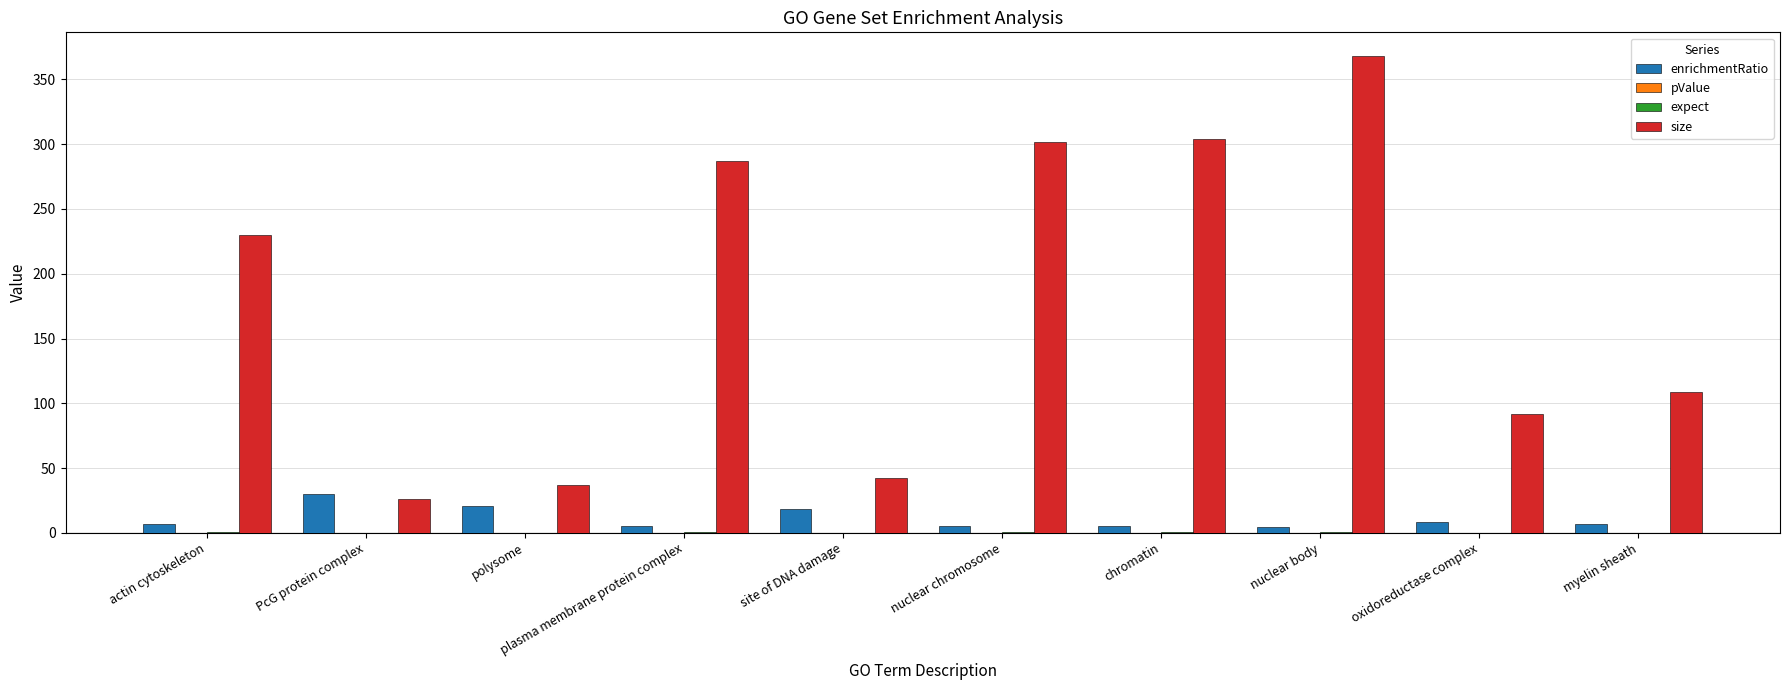

Which series has the largest total across all categories?

size